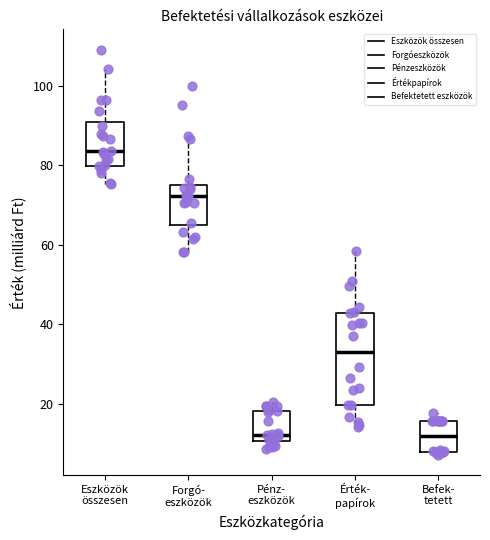

Reading left to right, transcribe this box plot: for each box, give where its median line is, the range the box spans, and where its two whiskers end, as read against the y-axis. The values are not printed on the chart, so give them approximately, as read against the axis.

Eszközök összesen: median 84, box 80 to 90, whiskers 76 to 104
Forgó- eszközök: median 72, box 66 to 74, whiskers 58 to 88
Pénz- eszközök: median 12, box 10 to 18, whiskers 8 to 20
Érték- papírok: median 34, box 20 to 42, whiskers 14 to 58
Befek- tetett: median 12, box 8 to 16, whiskers 8 (just below the box's lower edge) to 18